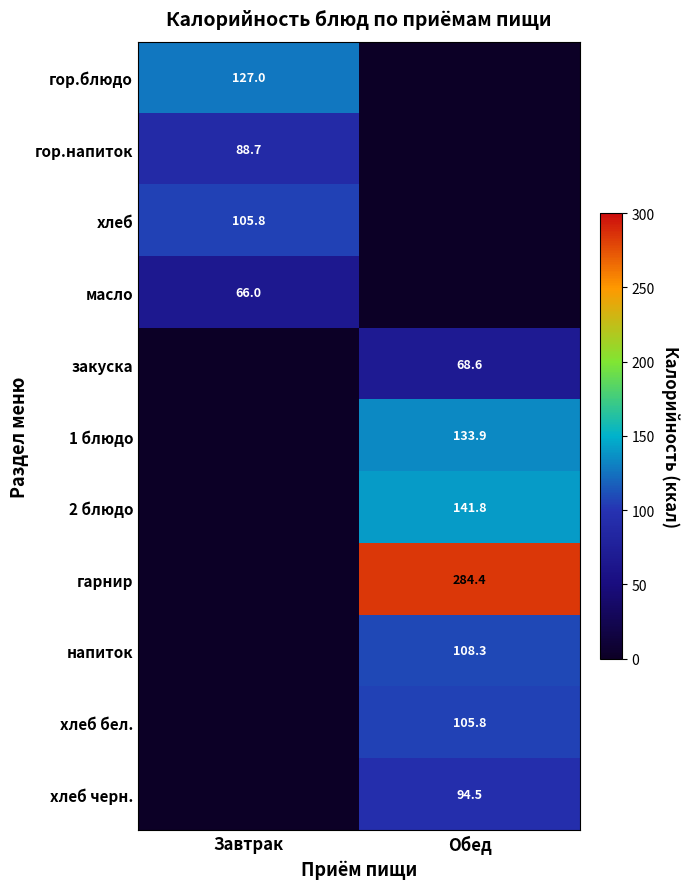

The value of 2 блюдо at Обед is 225.4. True or false?

False